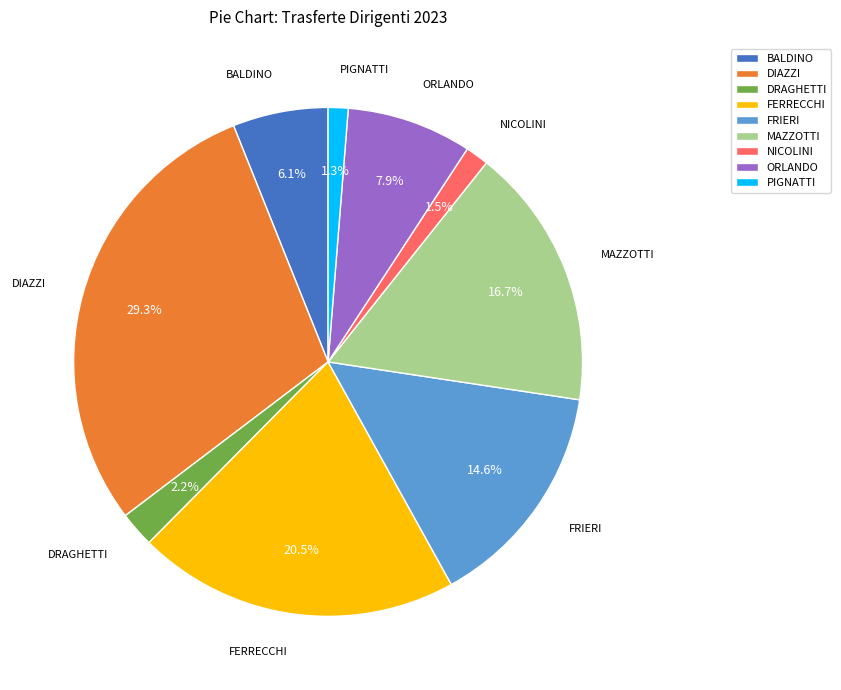

Which slice is the largest?

DIAZZI